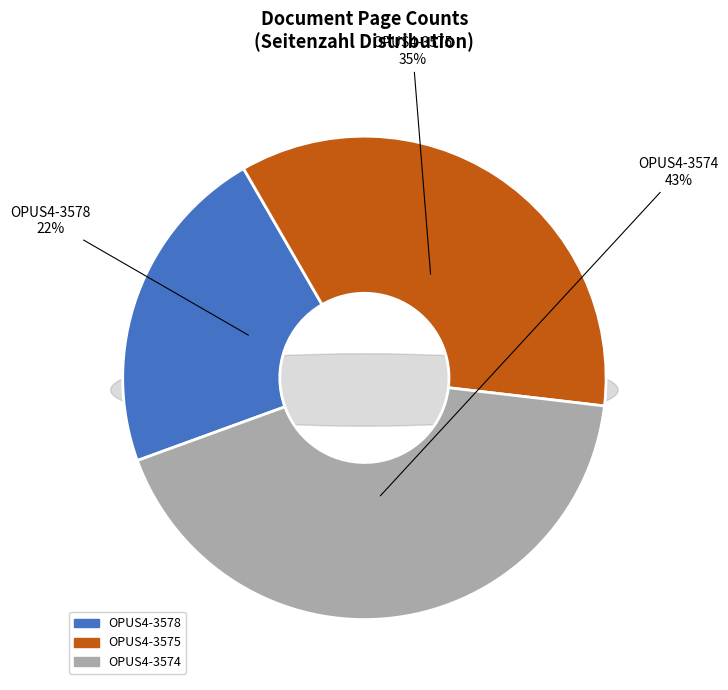

Is there a majority slice in this chart?

No